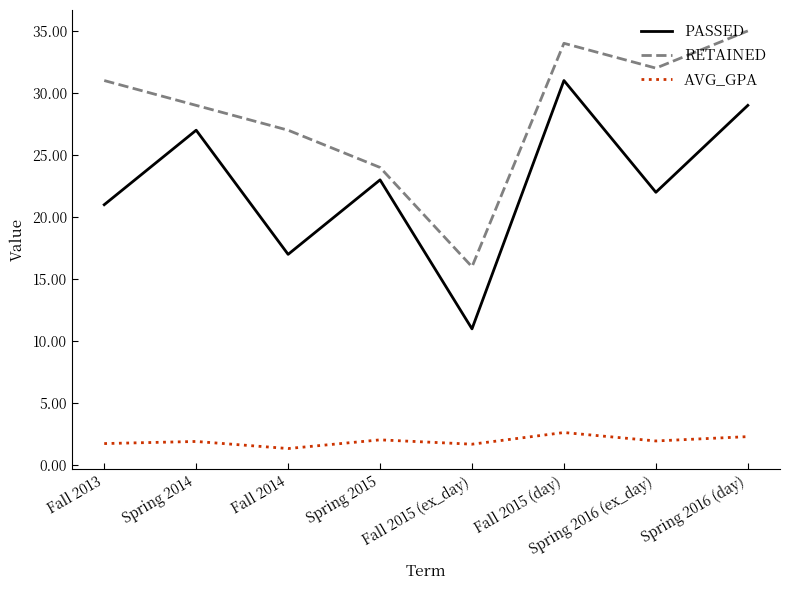

What is the minimum value for PASSED?

11.0